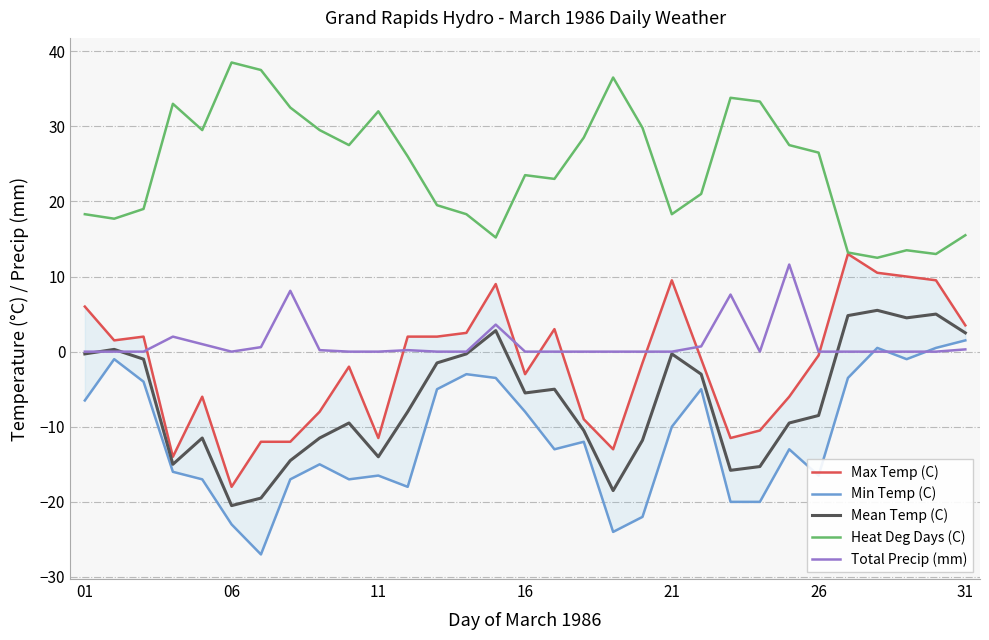

The Total Precip (mm) series shows 0.0 at 11. True or false?

True